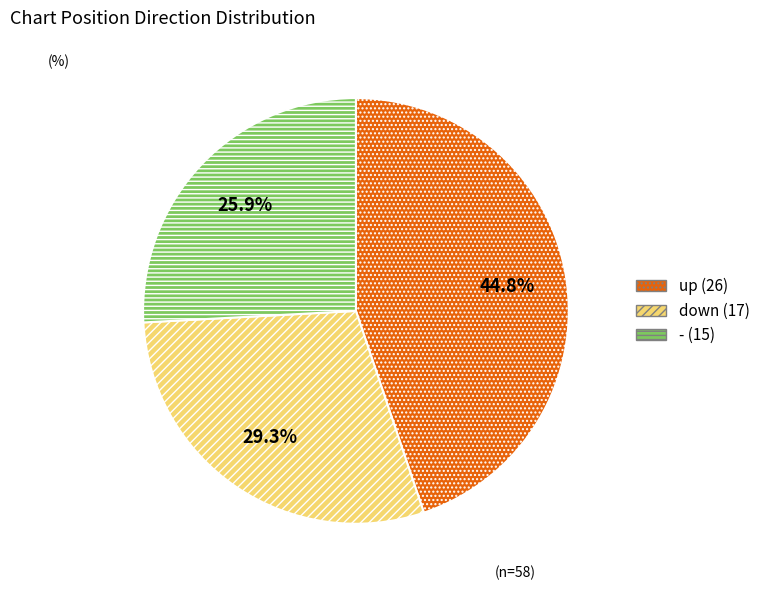

Does up represent more than half of the total?

No